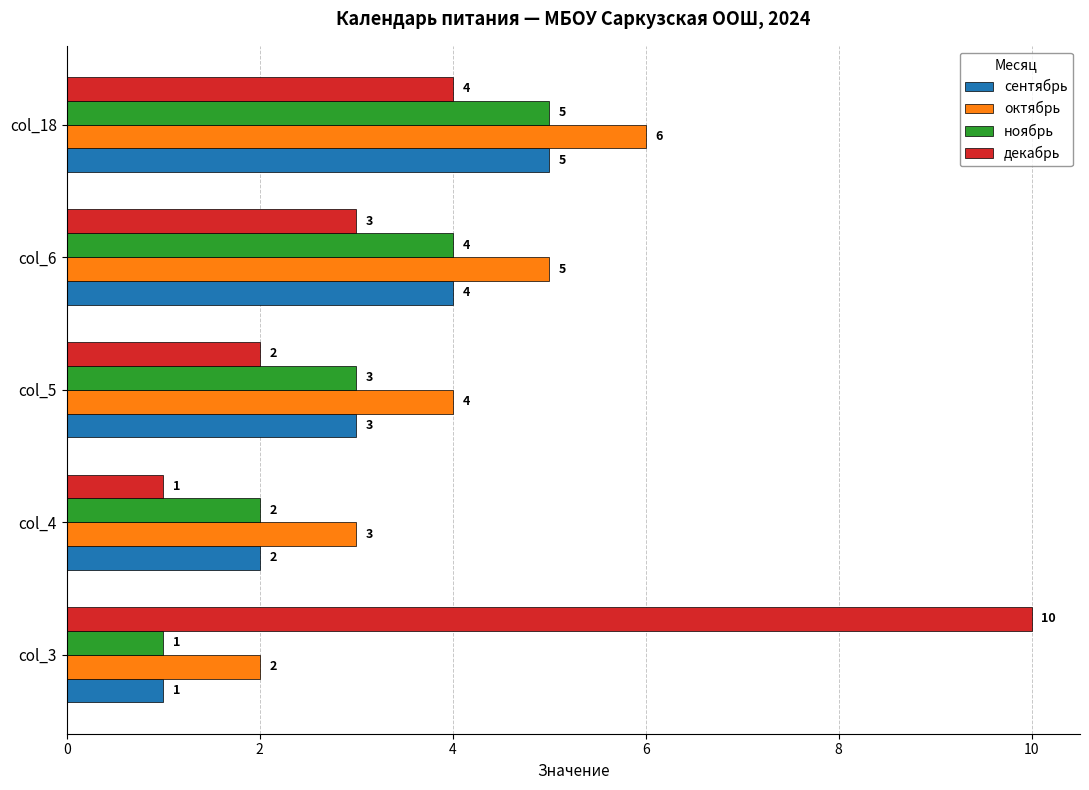

List the labels in order of октябрь value, largest first.

col_18, col_6, col_5, col_4, col_3